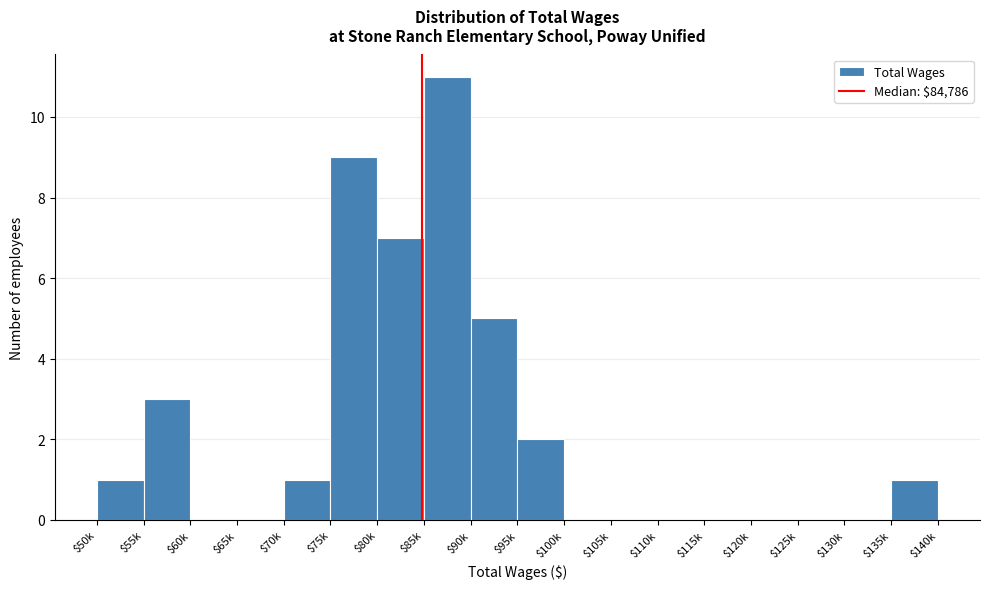

What is the sum of all values?

40